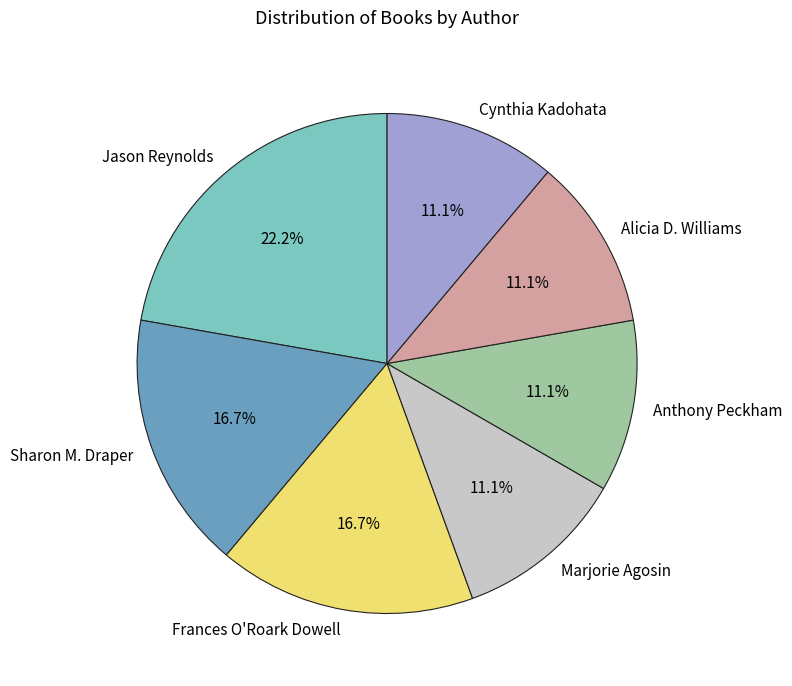

Between Frances O'Roark Dowell and Marjorie Agosin, which is larger?

Frances O'Roark Dowell